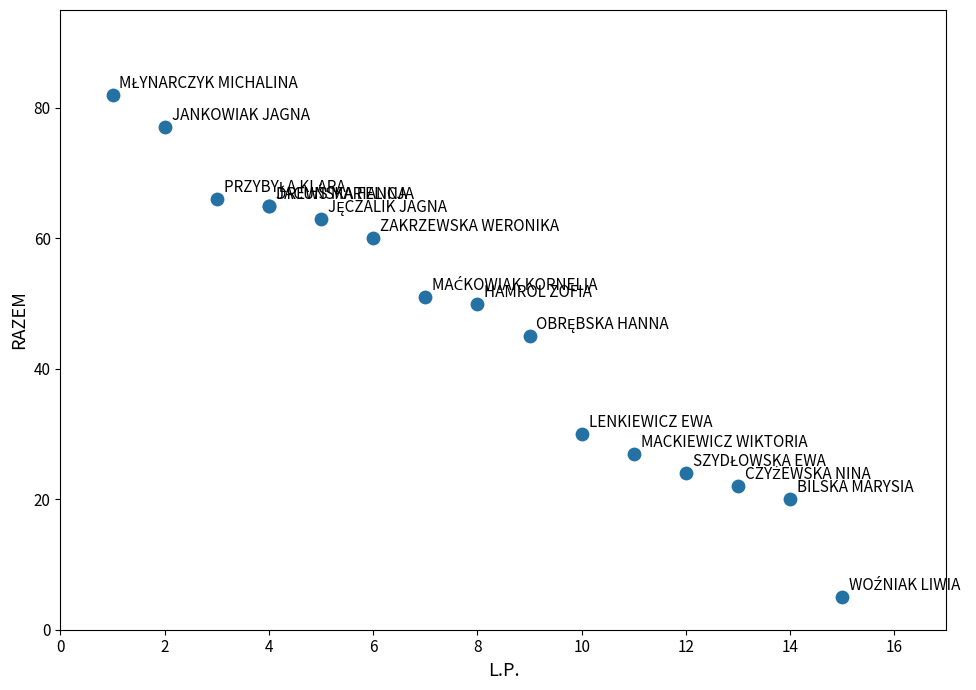

What Y value in the scatter plot is closest to 43?

45